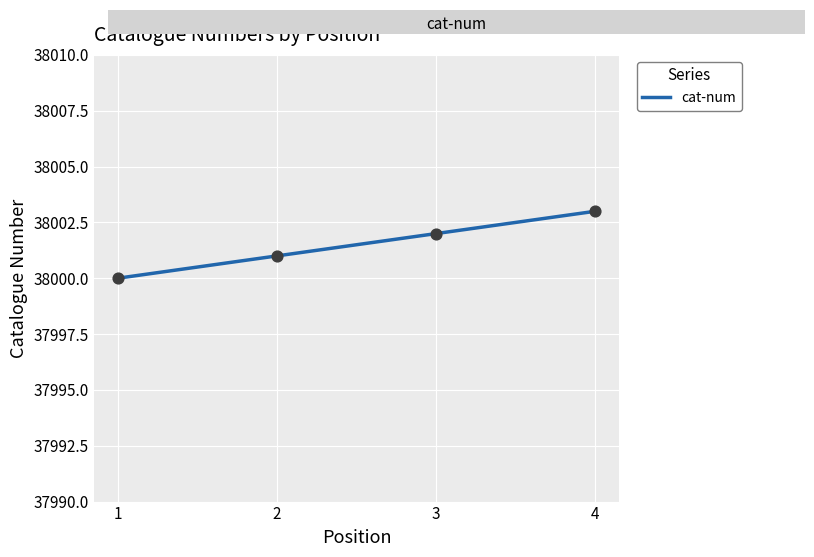

Between 2 and 4, which is larger?

4